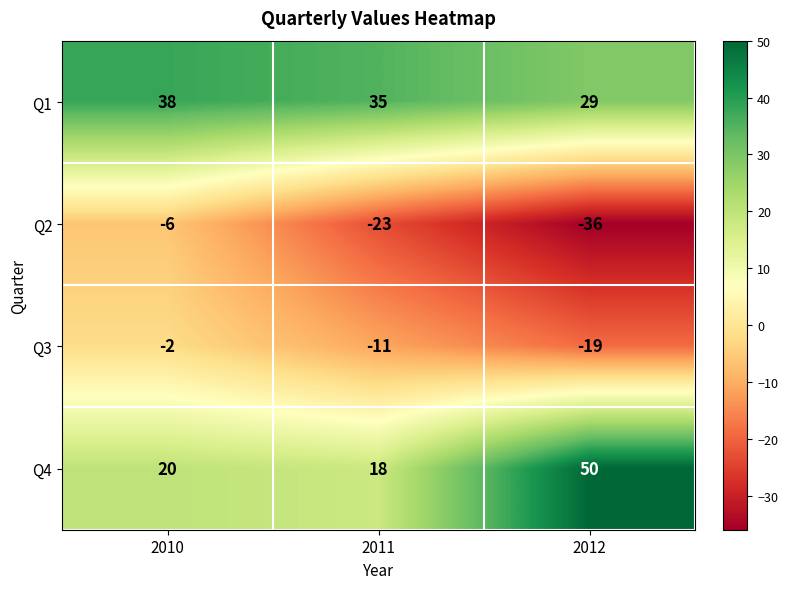

At which category does the chart reach its minimum across all series?

2012